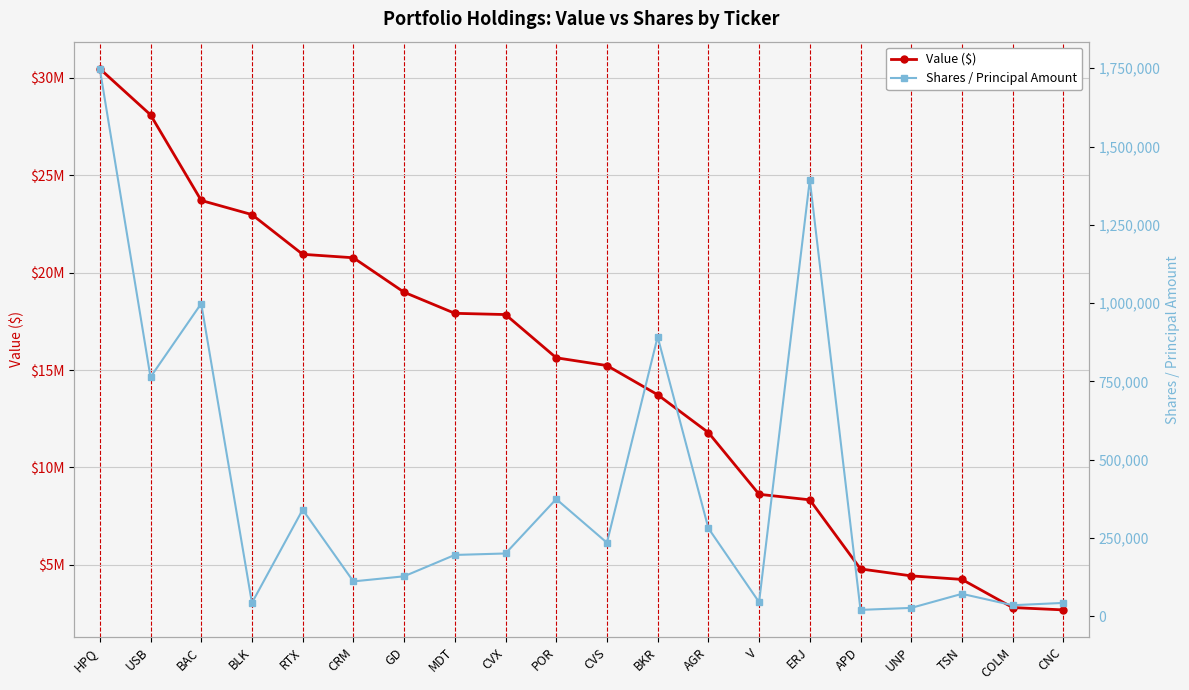

True or false: Shares / Principal Amount and Value ($) cross at least once.

False